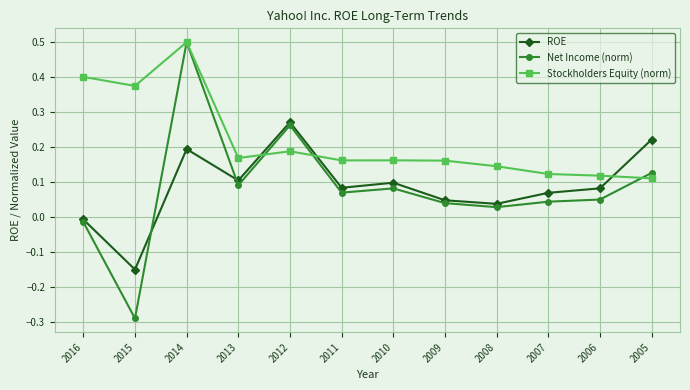

What is the spread (max minus min) of values at 2015?

0.7